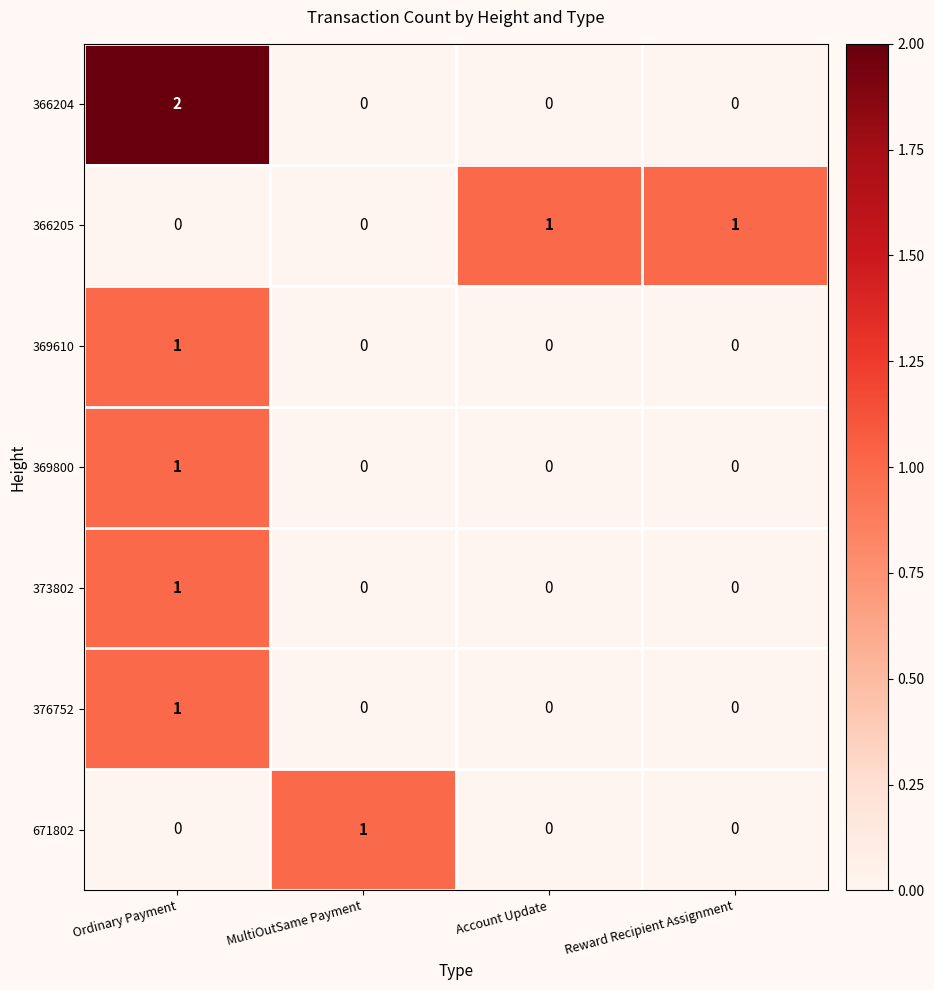

What is the spread (max minus min) of values at Reward Recipient Assignment?

1